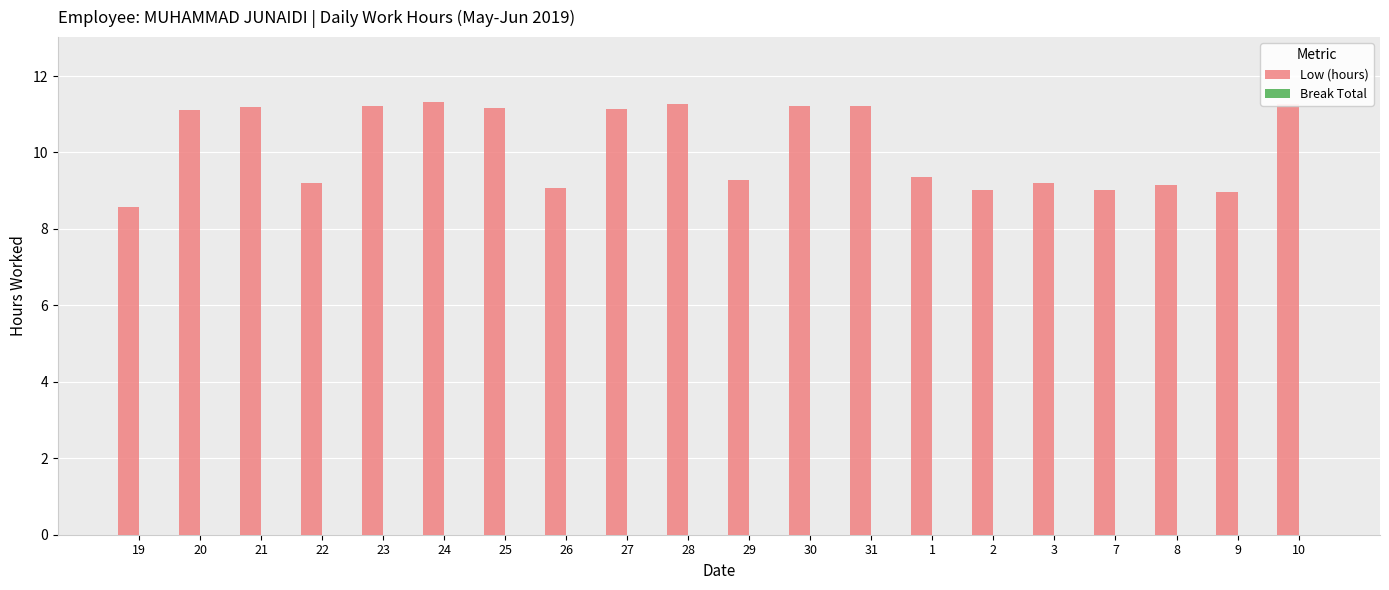

What is the change in value from 29 to 10?

+2.0